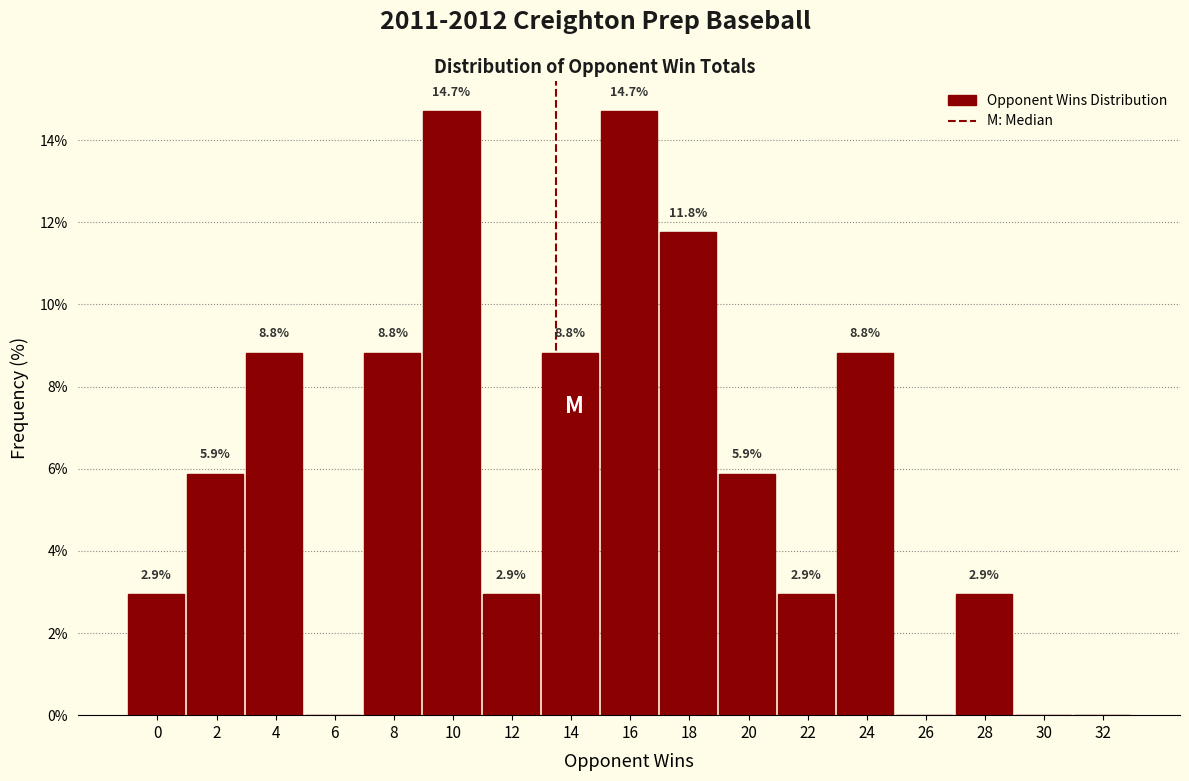

Reading right to left, what are all the values shown in this chart?

32=0.0	30=0.0	28=2.9	26=0.0	24=8.8	22=2.9	20=5.9	18=11.8	16=14.7	14=8.8	12=2.9	10=14.7	8=8.8	6=0.0	4=8.8	2=5.9	0=2.9